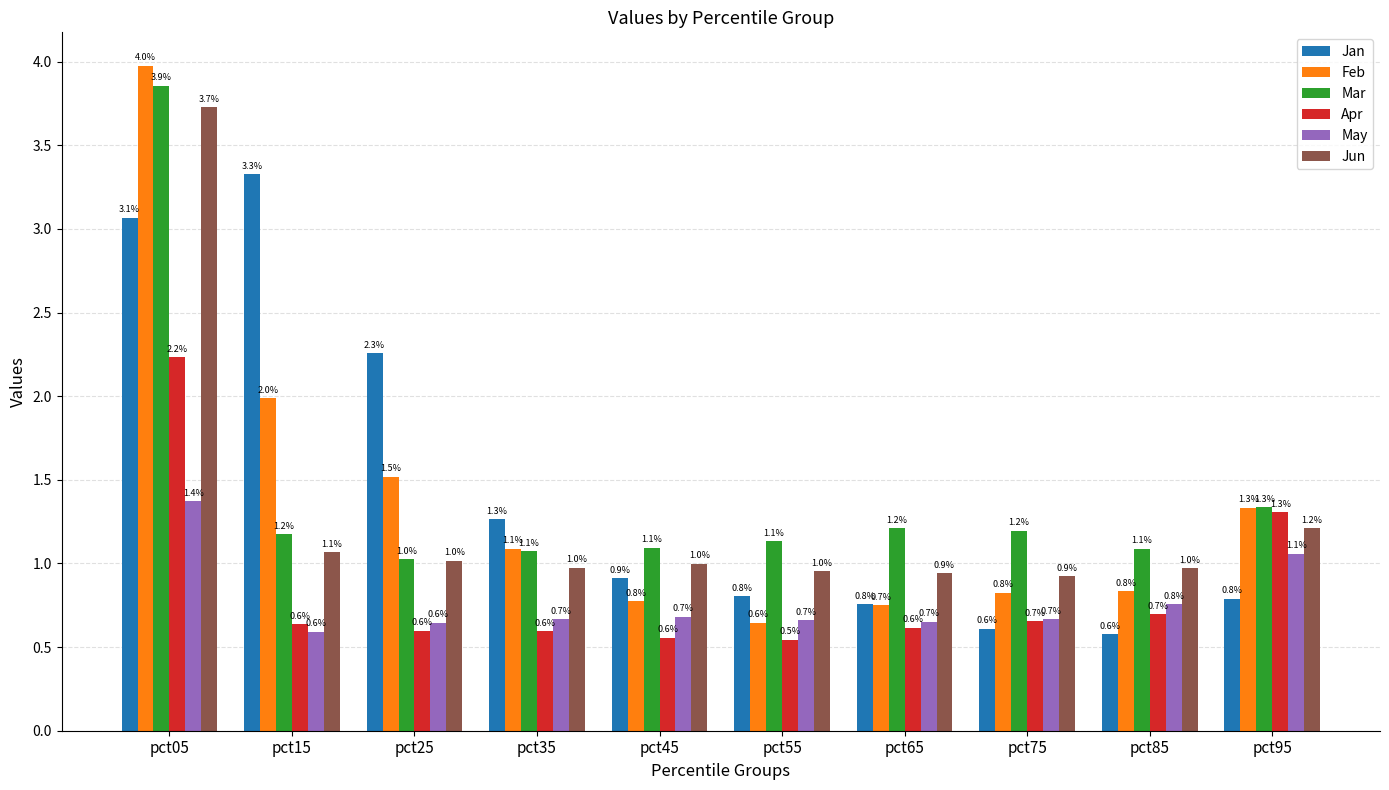

At which category does the chart reach its minimum across all series?

pct55